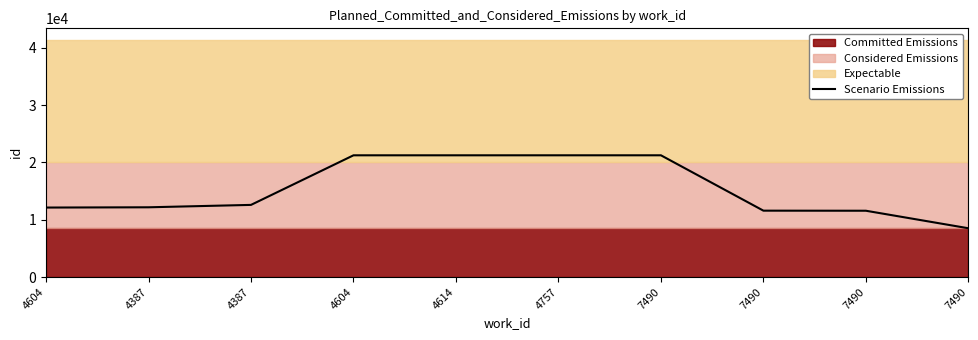

Reading right to left, what are all the values shown in this chart?

8513	11568	11581	21238	21237	21236	21235	12587	12169	12123